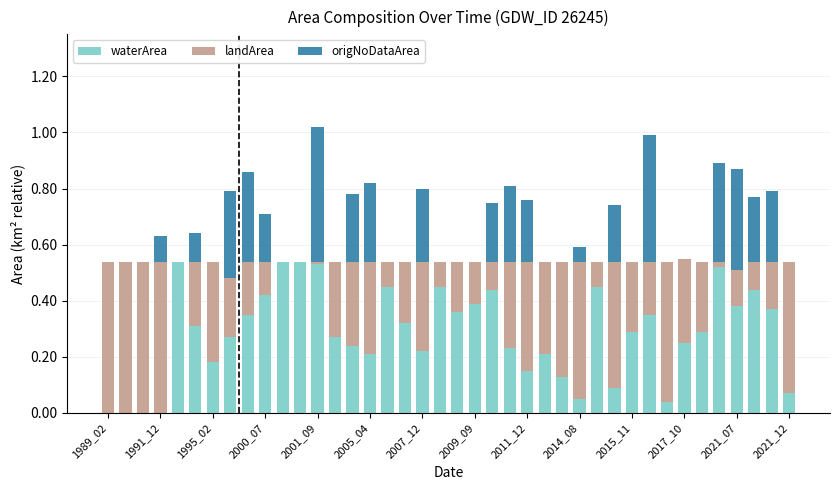

Are the bars grouped side by side (vs. stacked)?

No